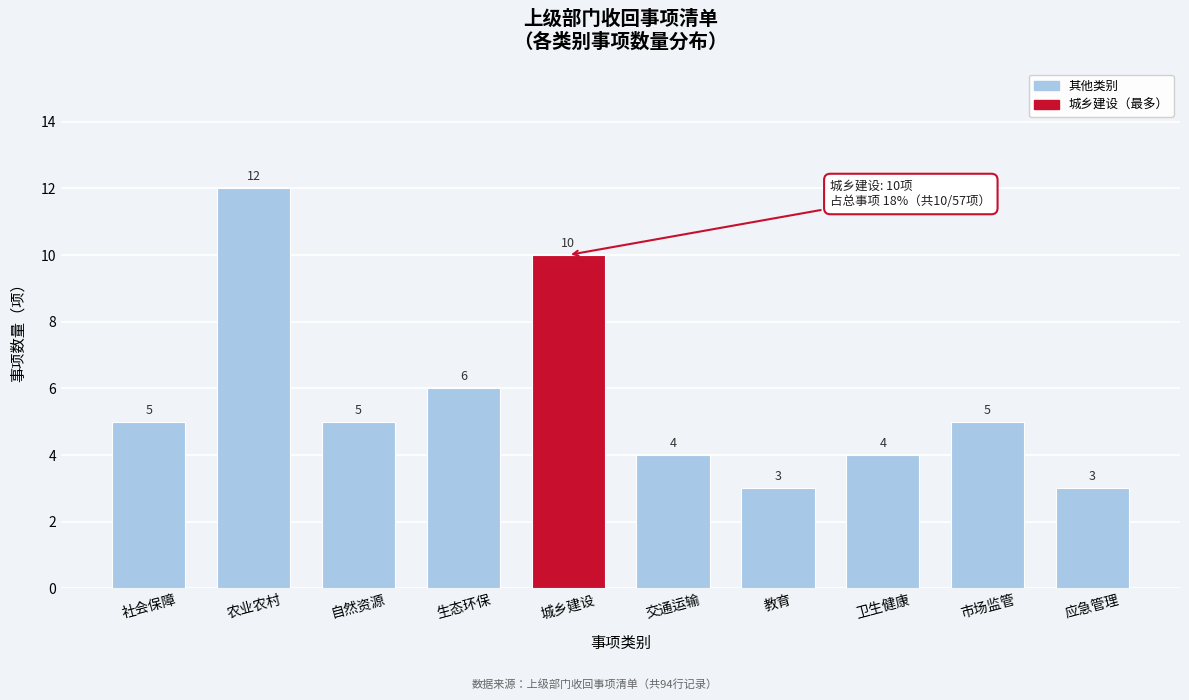

Reading left to right, transcribe all the data shown in this chart.

社会保障=5	农业农村=12	自然资源=5	生态环保=6	城乡建设=10	交通运输=4	教育=3	卫生健康=4	市场监管=5	应急管理=3